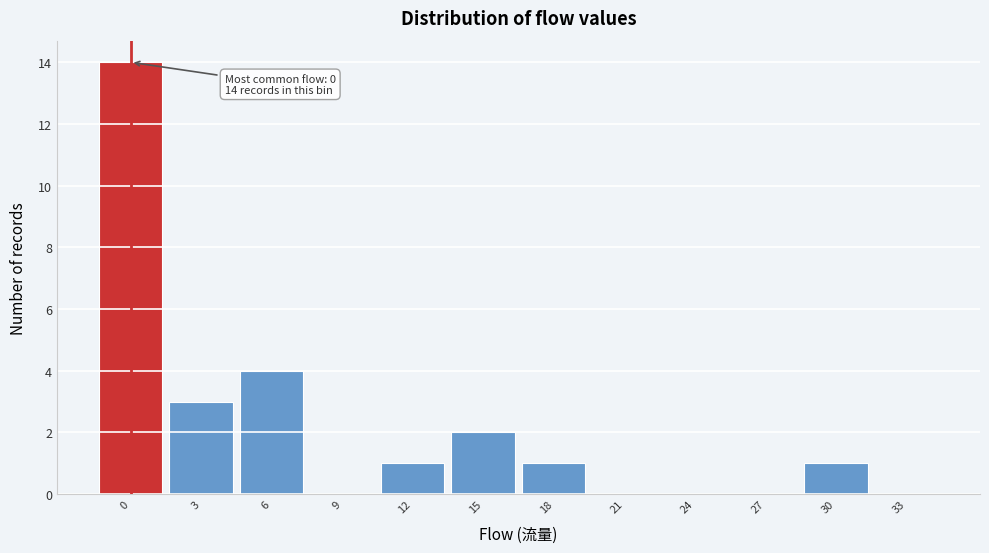

Over which range of the x-axis is the bar tallest?

-1.5 to 1.5